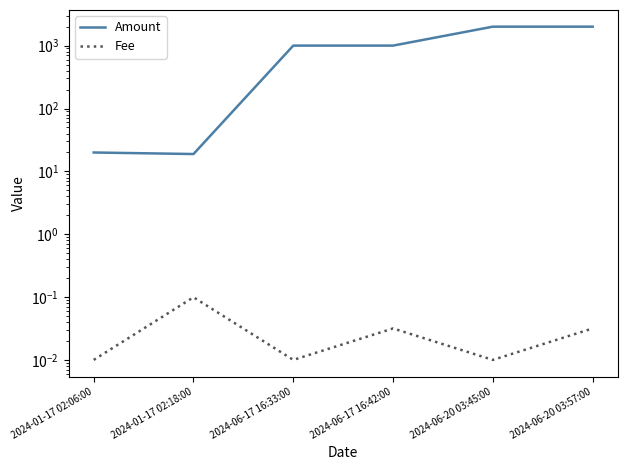

True or false: Fee and Amount intersect in this chart.

False